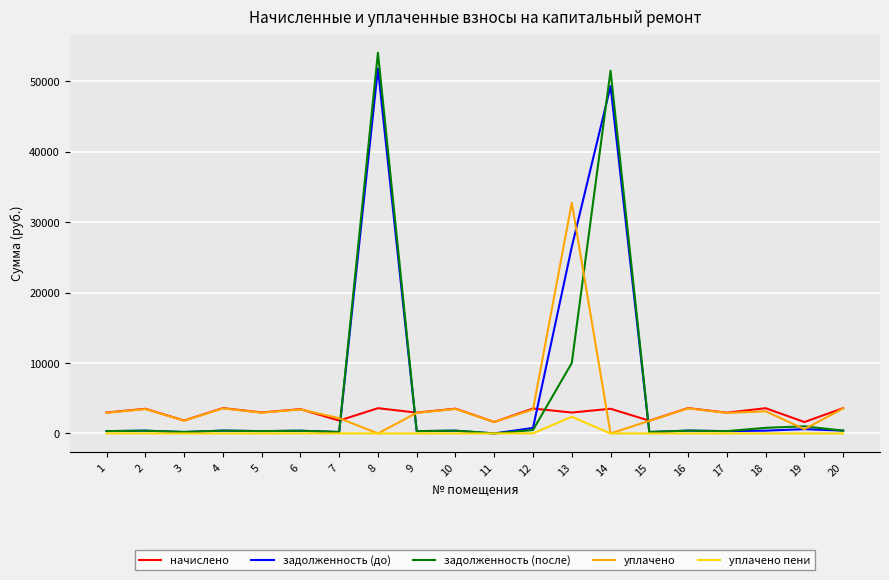

After their last crossing, which series has the higher values: задолженность (до) or начислено?

начислено